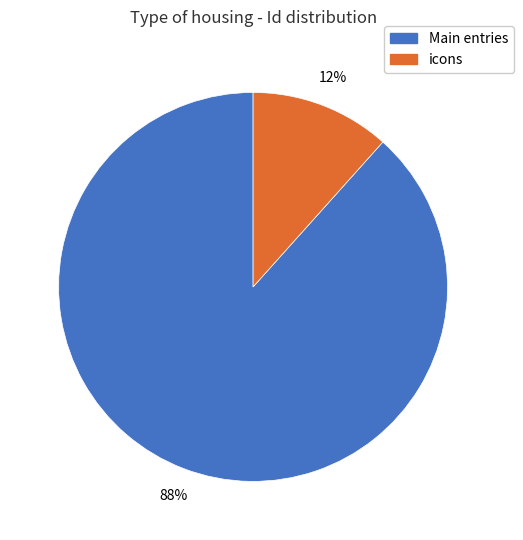

Does any single category account for the majority?

Yes